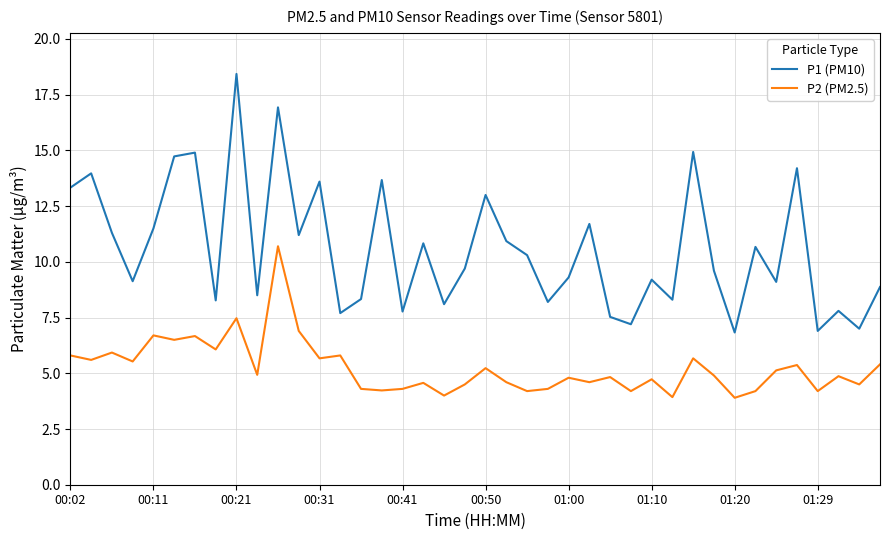

List the series in order of their peak value, lowest first.

P2 (PM2.5), P1 (PM10)